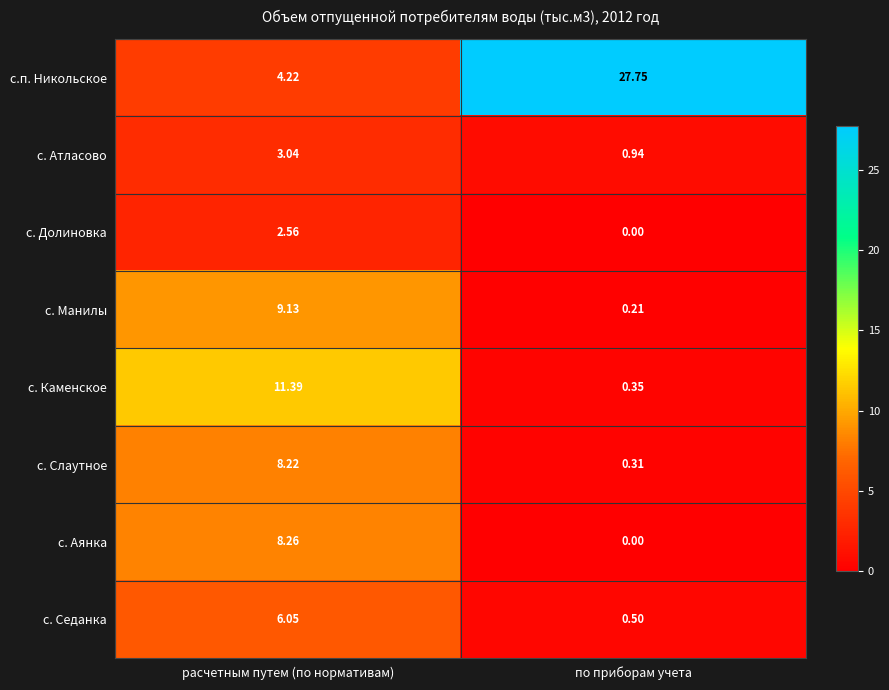

Rank the categories by с. Седанка value from highest to lowest.

расчетным путем (по нормативам), по приборам учета